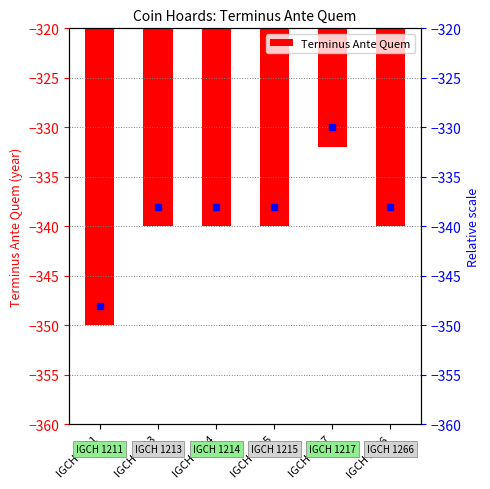

What is the value of the 5th bar from the left?

-332